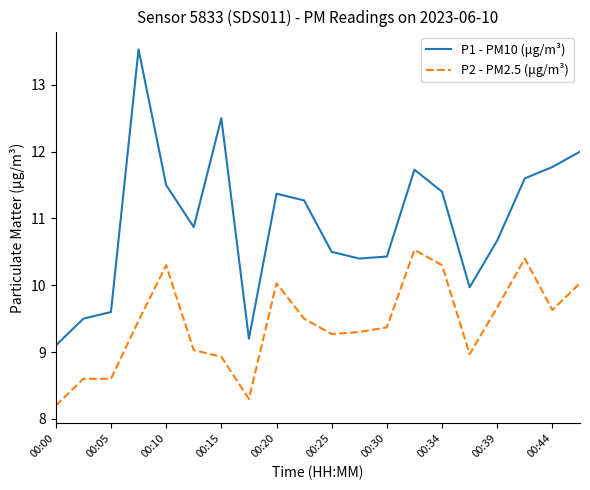

What is the smallest value displayed?

8.2